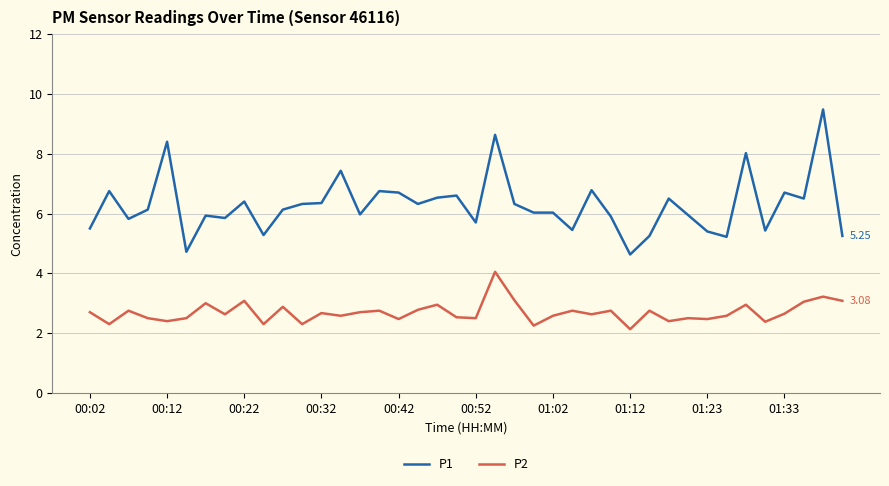

List the series in order of their overall mean, highest first.

P1, P2